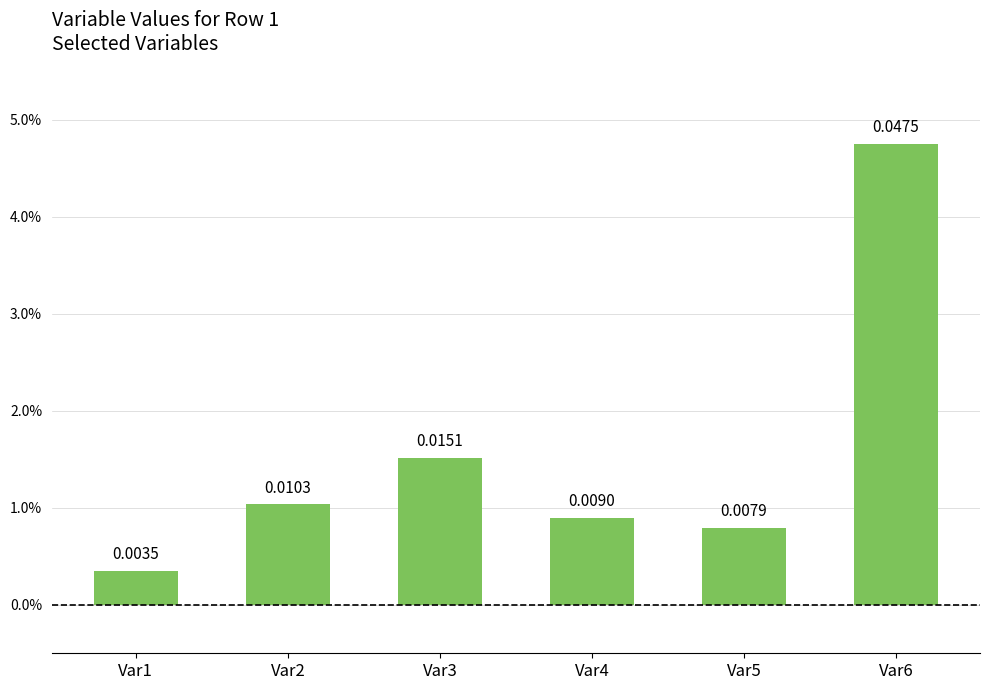

Between Var5 and Var6, which is larger?

Var6